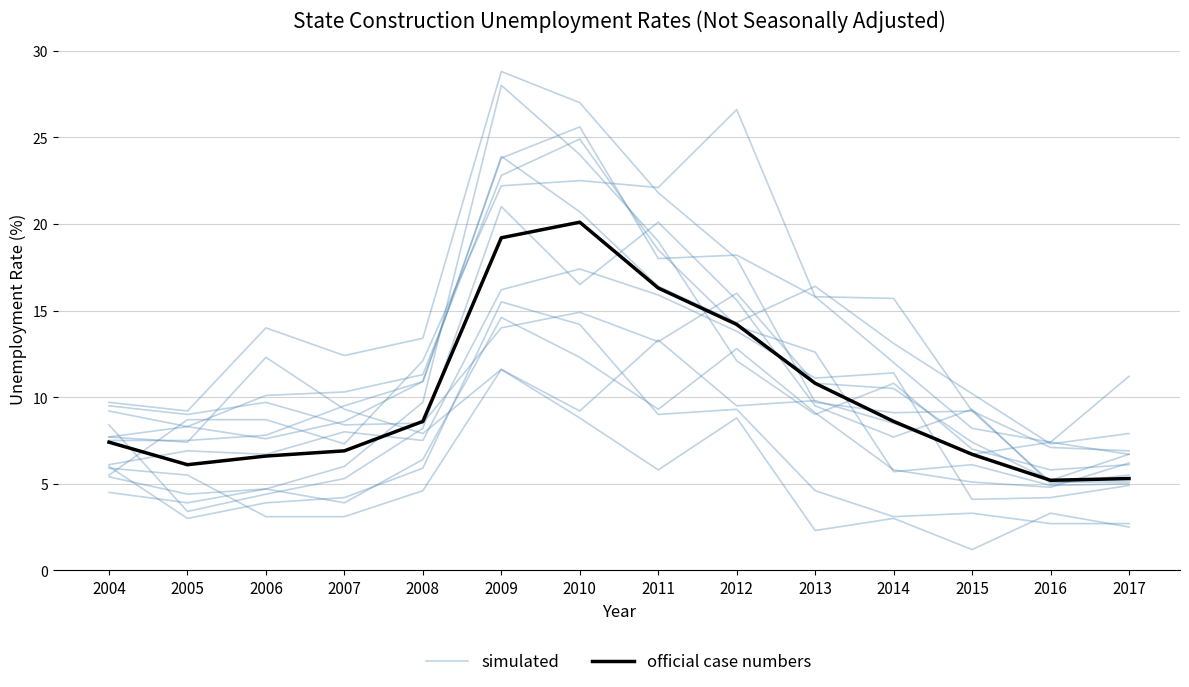

The official case numbers series shows 1.9 at 2005. True or false?

False